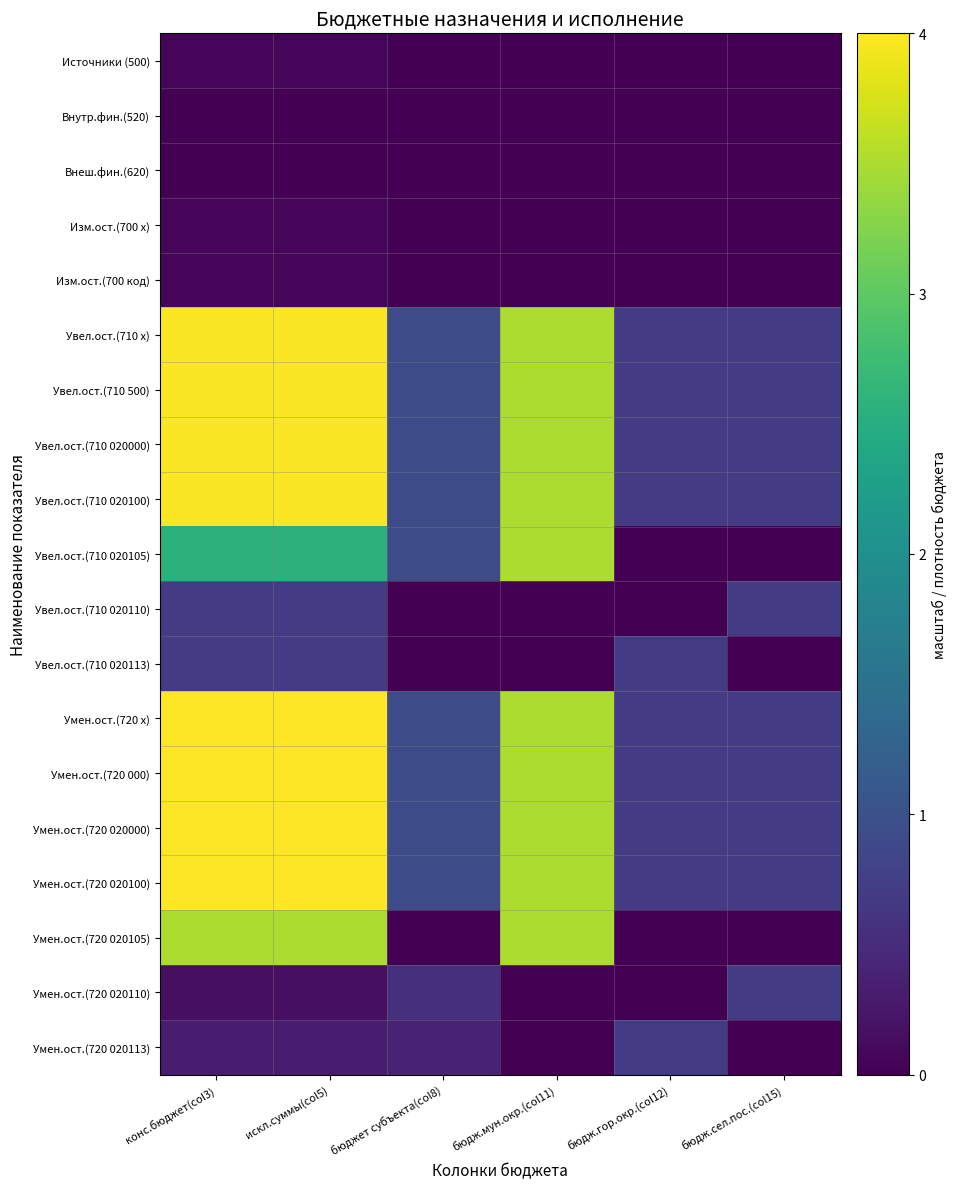

Count the number of data series in this chart.

19